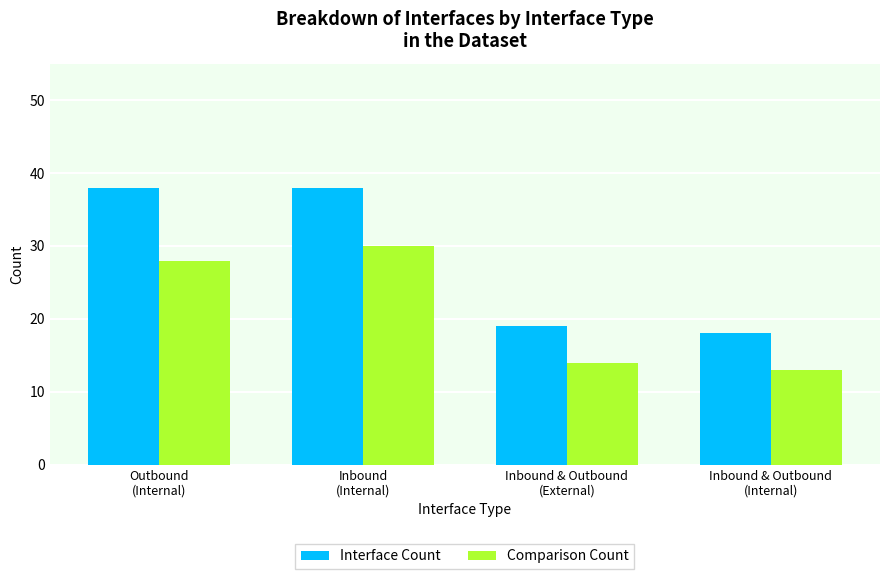

The Comparison Count series shows 19 at Inbound & Outbound
(Internal). True or false?

False